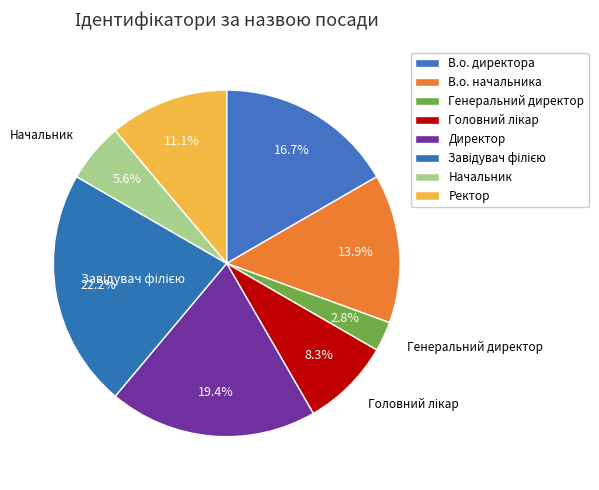

What is the smallest slice in the pie chart?

Генеральний директор